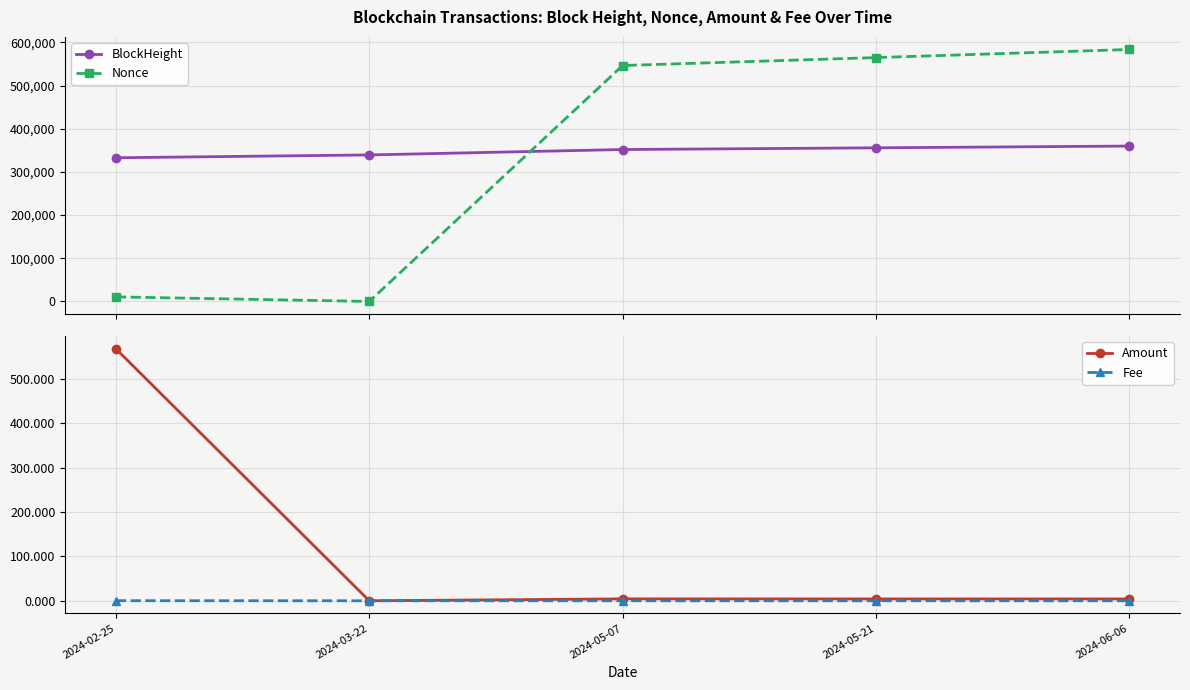

The value of BlockHeight at 2024-02-25 is 332908.0. True or false?

True